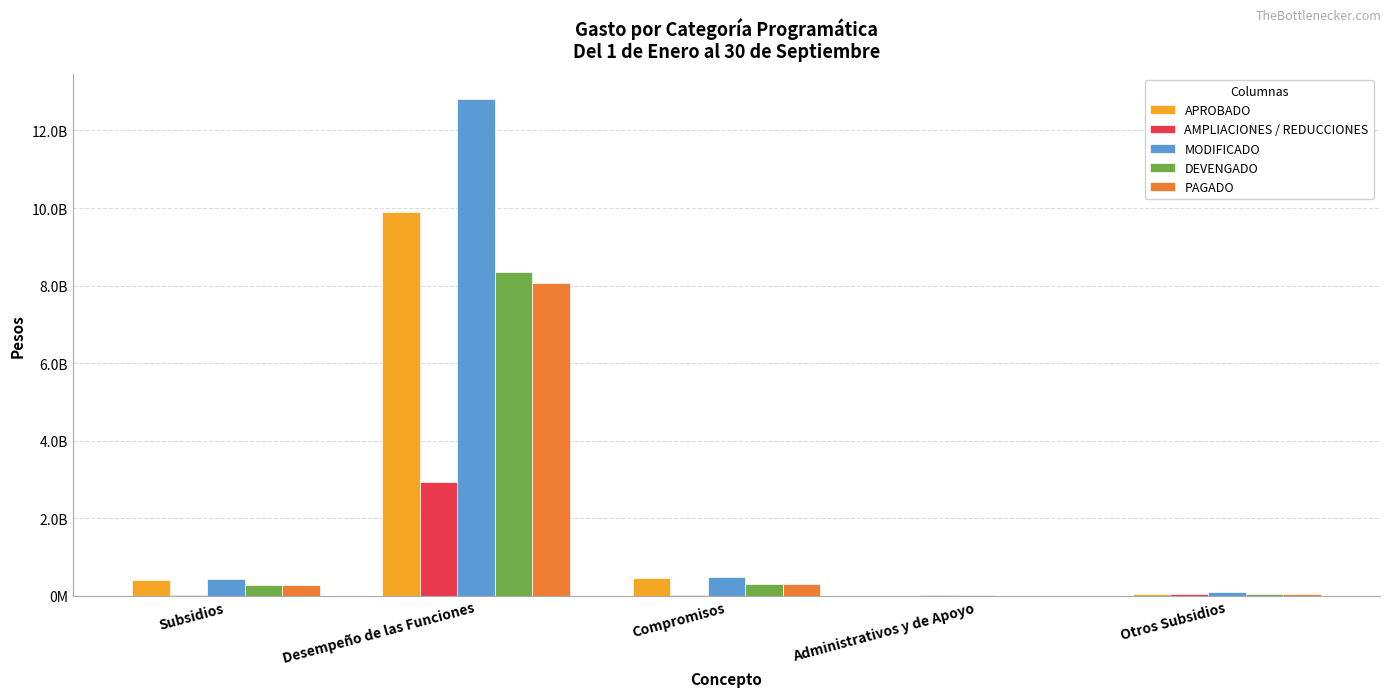

Are the bars horizontal?

No